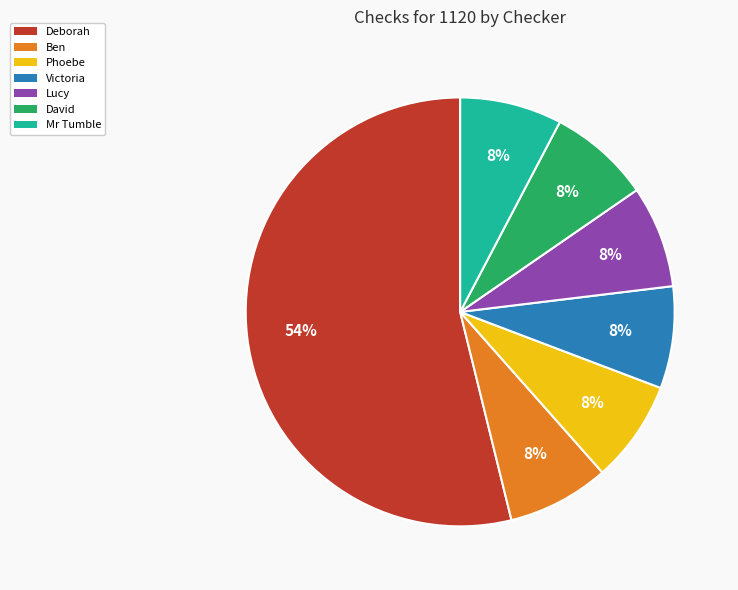

Is there a majority slice in this chart?

Yes